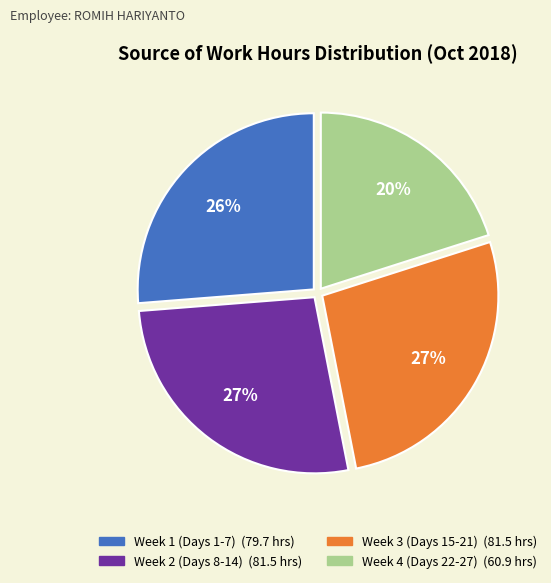

To the nearest percent, what is the average slice percentage?

25%